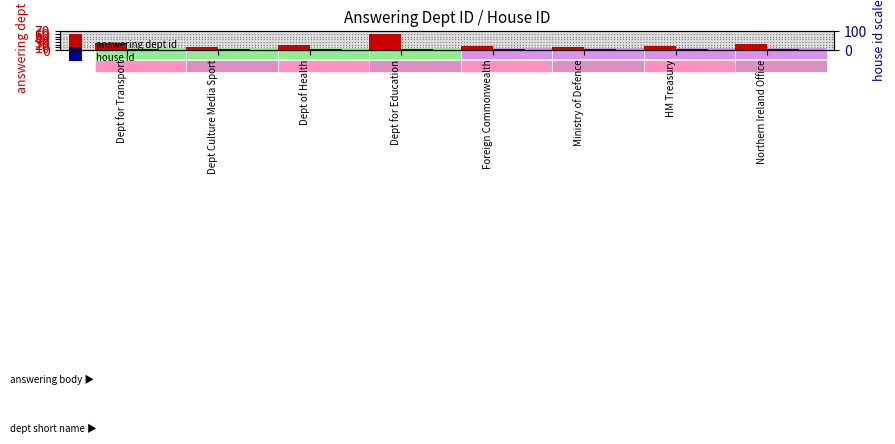

Is the value of house id at Northern Ireland Office greater than the value of answering dept id at HM Treasury?

No